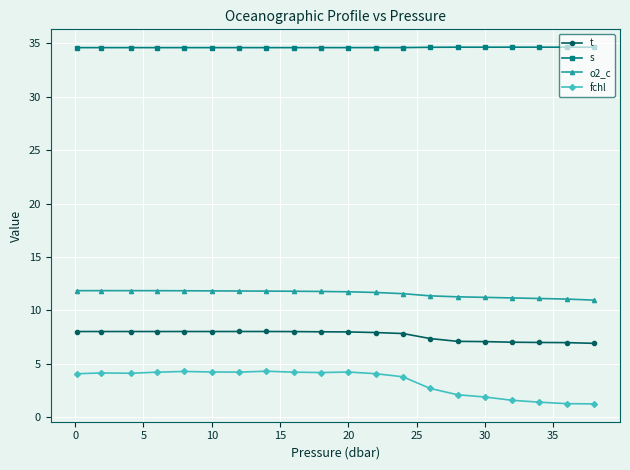

What is the value of the o2_c point at the 2nd from the left?

11.8